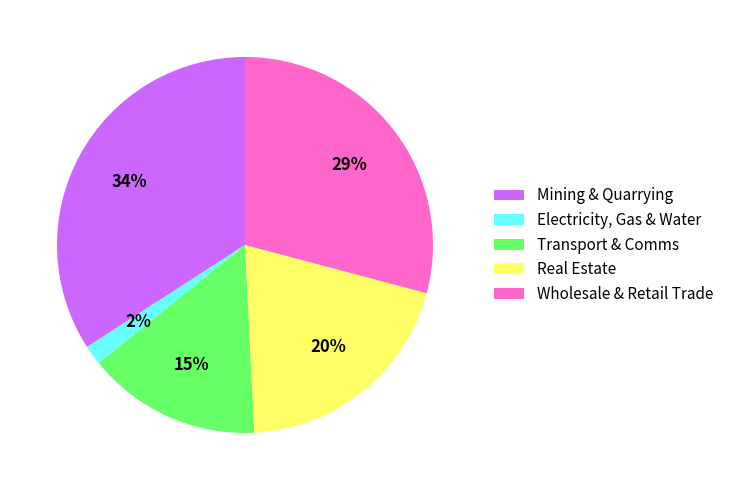

Count the number of slices in the pie.

5